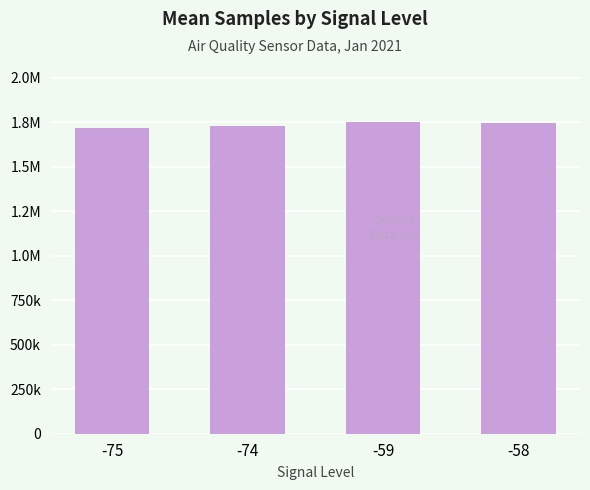

Which category has the highest value across all series?

-59